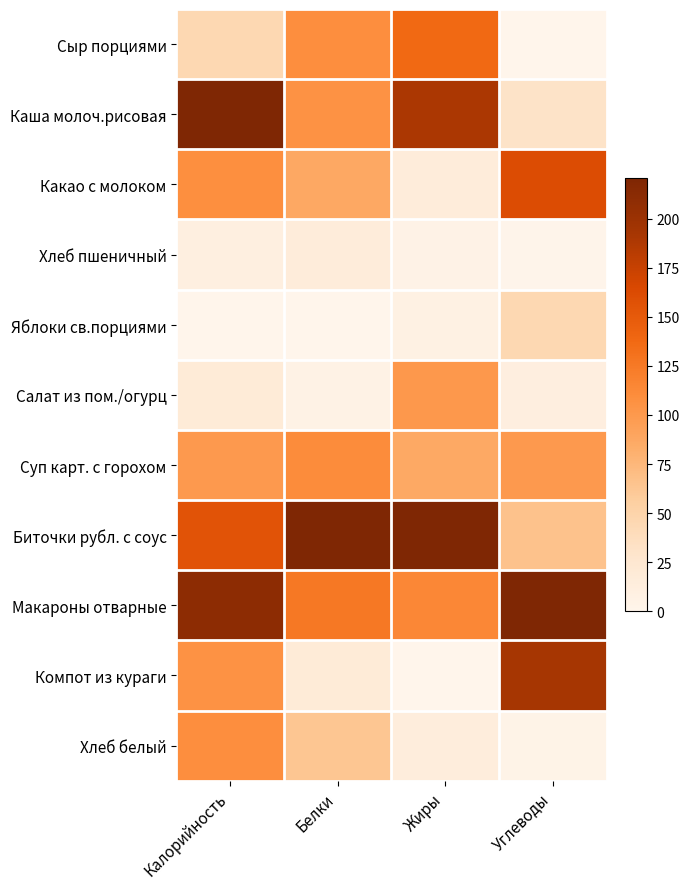

Which category has the highest value across all series?

Калорийность